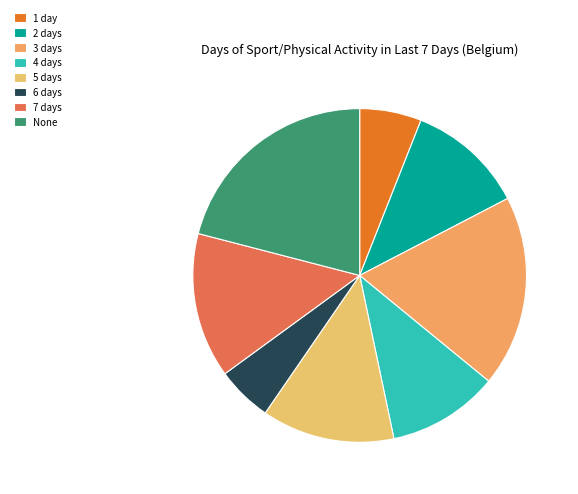

To the nearest percent, what percentage of the pie is 4 days?

11%